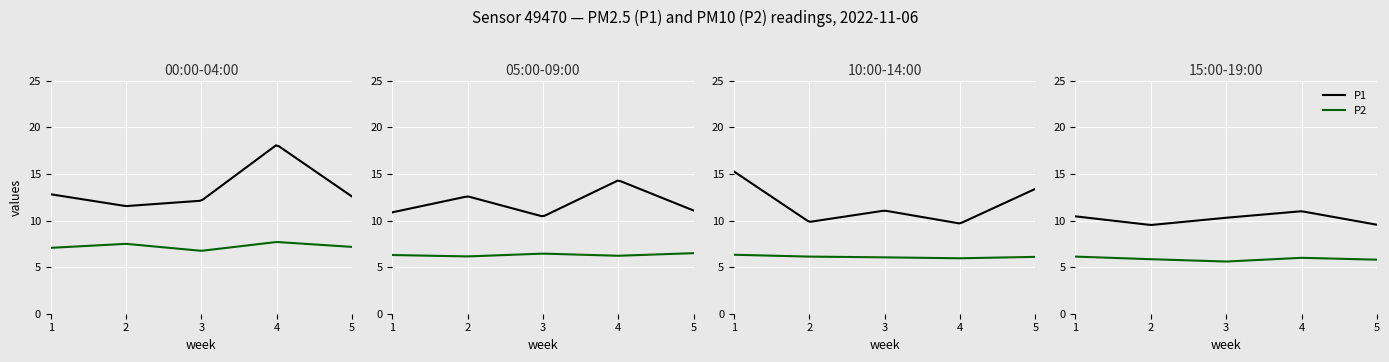

The P2 series shows 10.7 at 12:00. True or false?

False